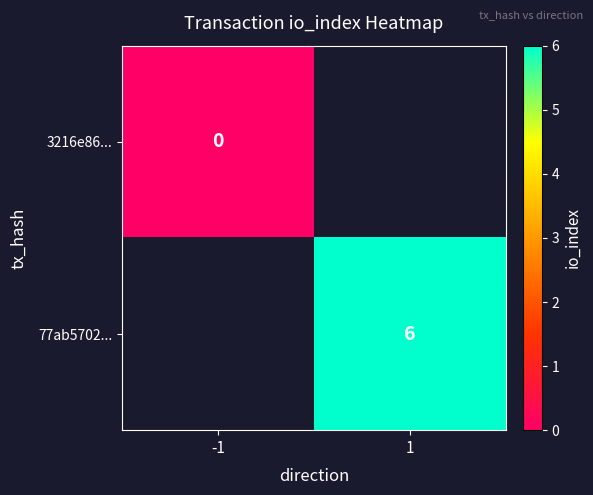

Which label corresponds to the largest value in the chart?

1